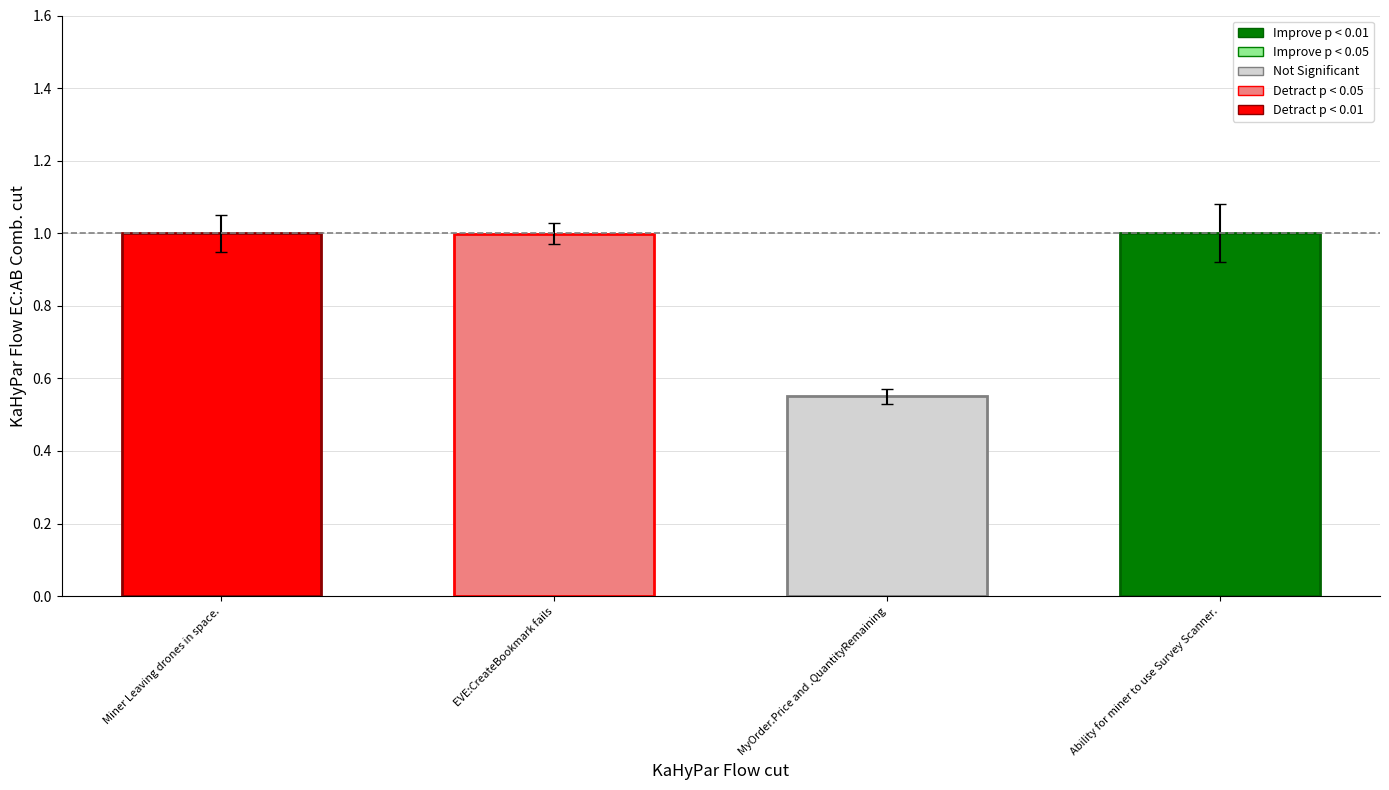

Rank the categories by value from highest to lowest.

Ability for miner to use Survey Scanner., Miner Leaving drones in space., EVE:CreateBookmark fails, MyOrder.Price and .QuantityRemaining